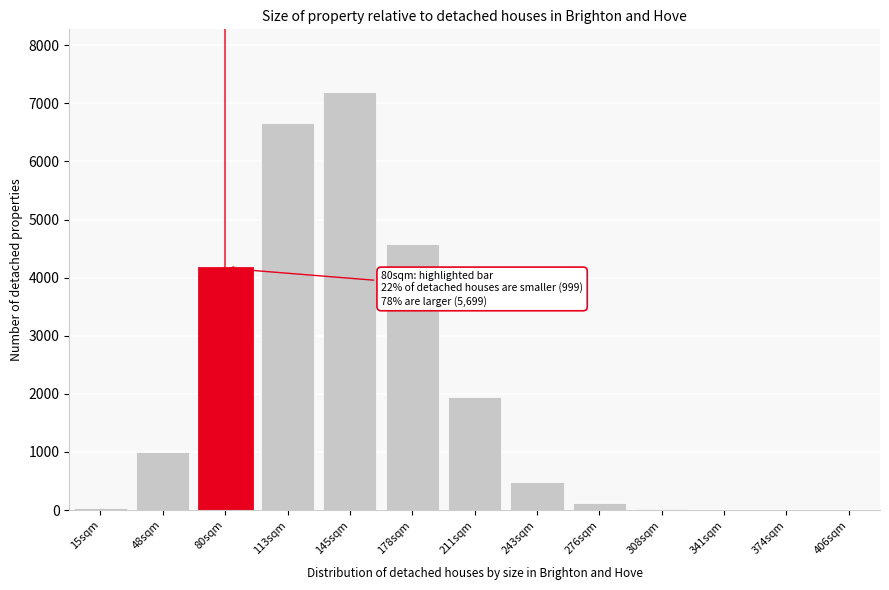

At which label is the value closest to 3597?

80sqm